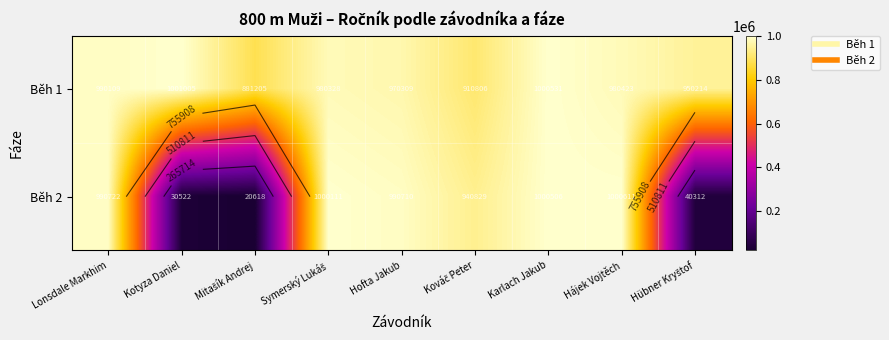

Rank the categories by Běh 1 value from lowest to highest.

Mitašík Andrej, Kováč Peter, Hübner Kryštof, Hofta Jakub, Symerský Lukáš, Hájek Vojtěch, Lonsdale Markhim, Karlach Jakub, Kotyza Daniel